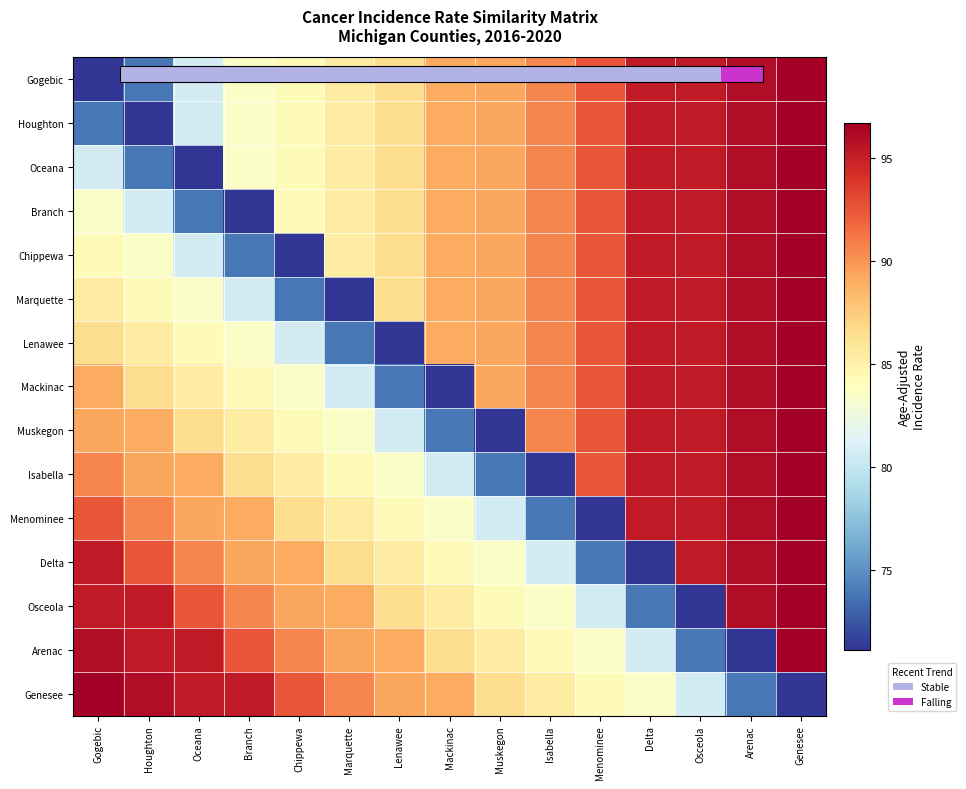

Which series changed the most between Gogebic and Mackinac?

Gogebic